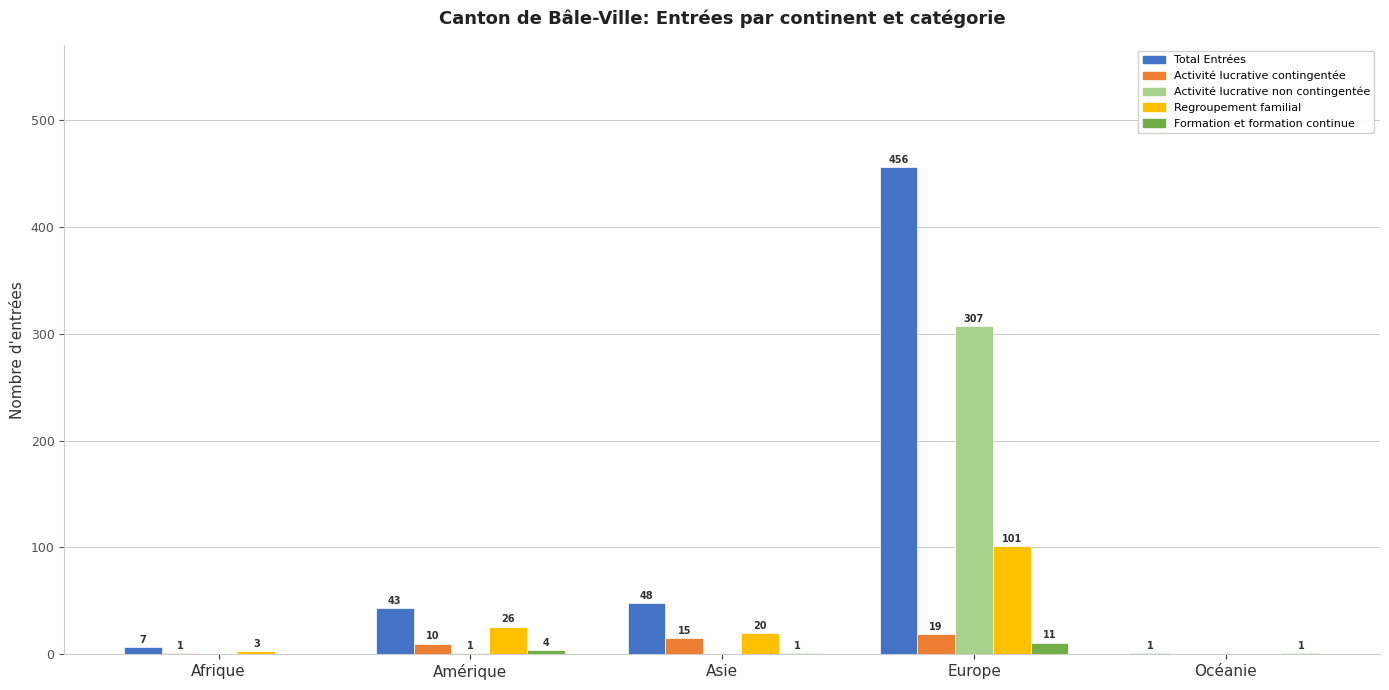

At which category is the sum across all series the highest?

Europe